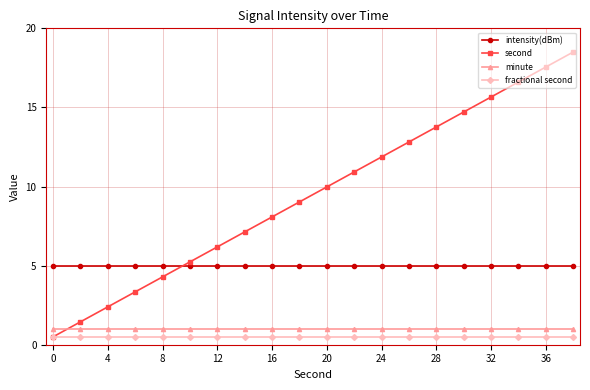

How many lines are shown in the chart?

4